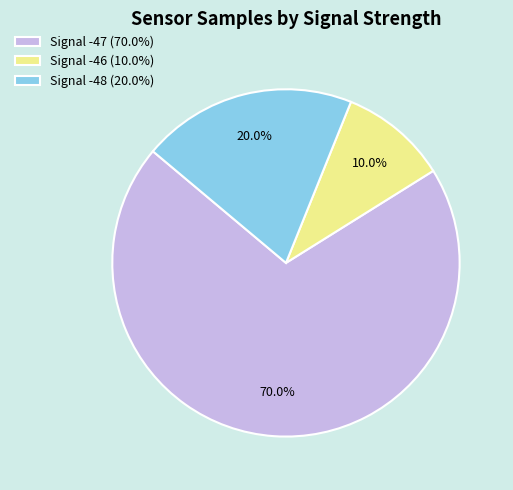

Approximately how many times larger is the value at Signal -47 (70.0%) compared to Signal -46 (10.0%)?

7.0